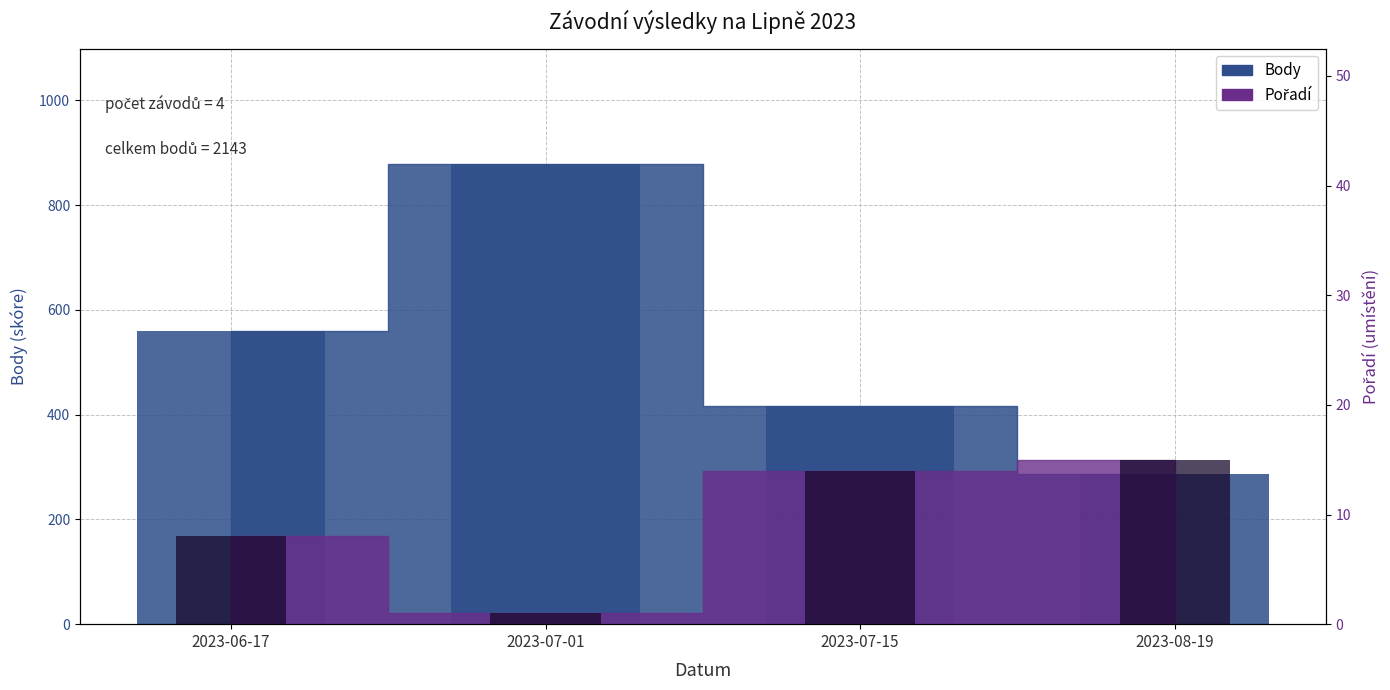

Reading left to right, transcribe all the data shown in this chart.

Pořadí: 2023-06-17=8	2023-07-01=1	2023-07-15=14	2023-08-19=15
Body: 2023-06-17=560	2023-07-01=879	2023-07-15=417	2023-08-19=287